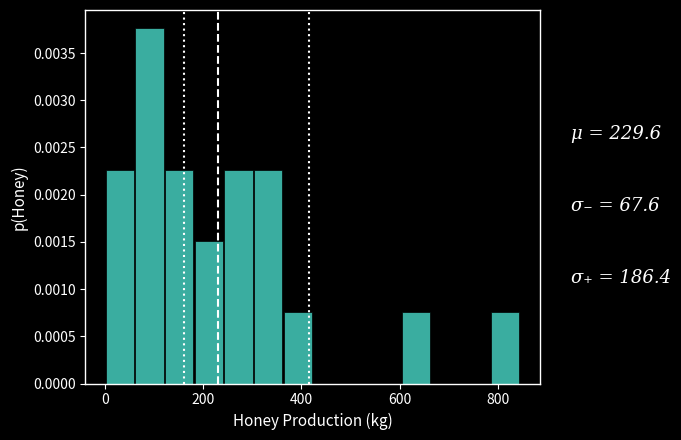

Around what value on the x-axis is the tallest bar? Give the approximate position of its centre, as read against the axis.

100